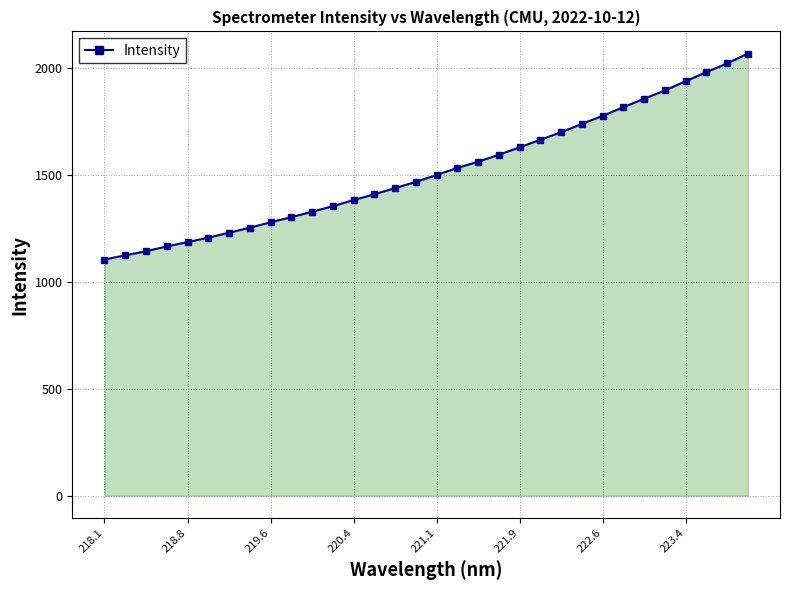

What is the minimum value shown in the chart?

1103.2